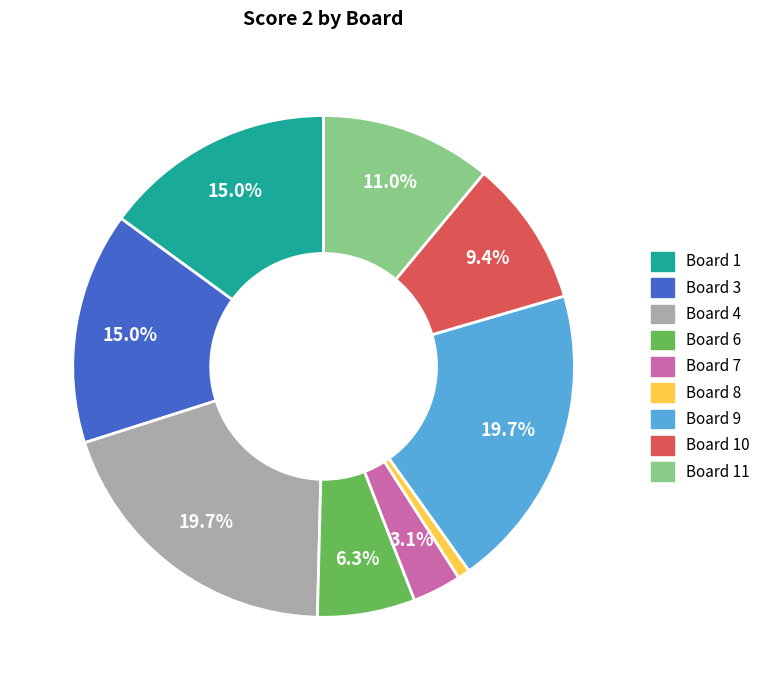

Between Board 1 and Board 6, which is larger?

Board 1